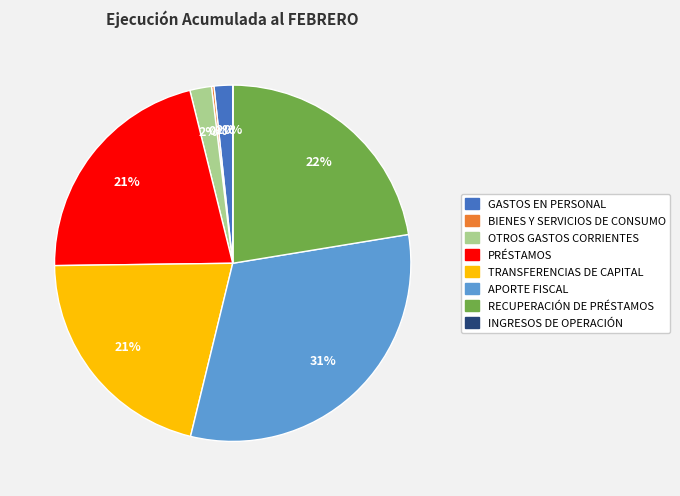

Which category has the biggest portion of the pie?

APORTE FISCAL